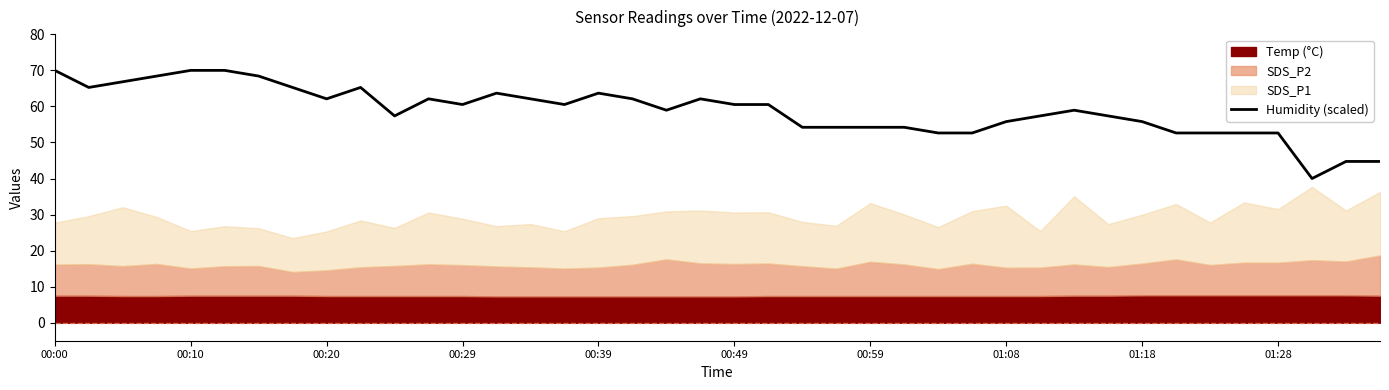

Between 12 and 10, which is larger?

12